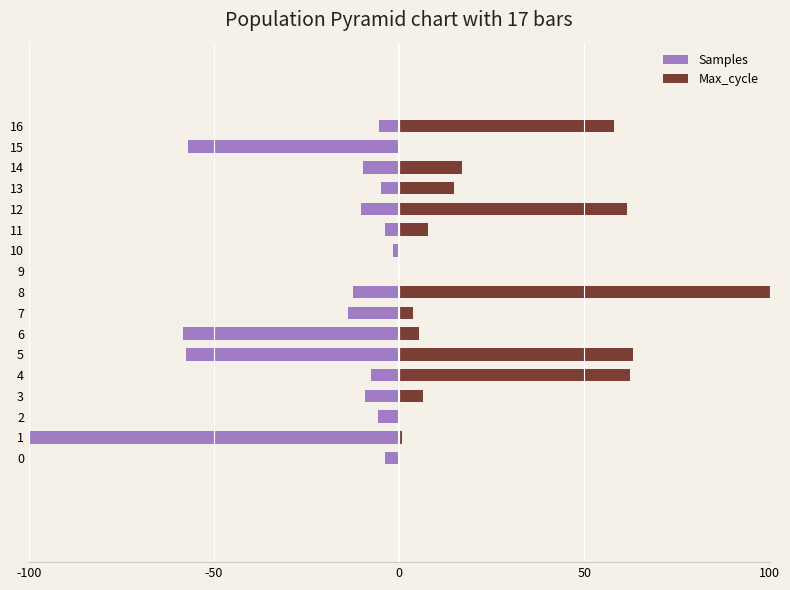

How many values in Samples are below zero?

16